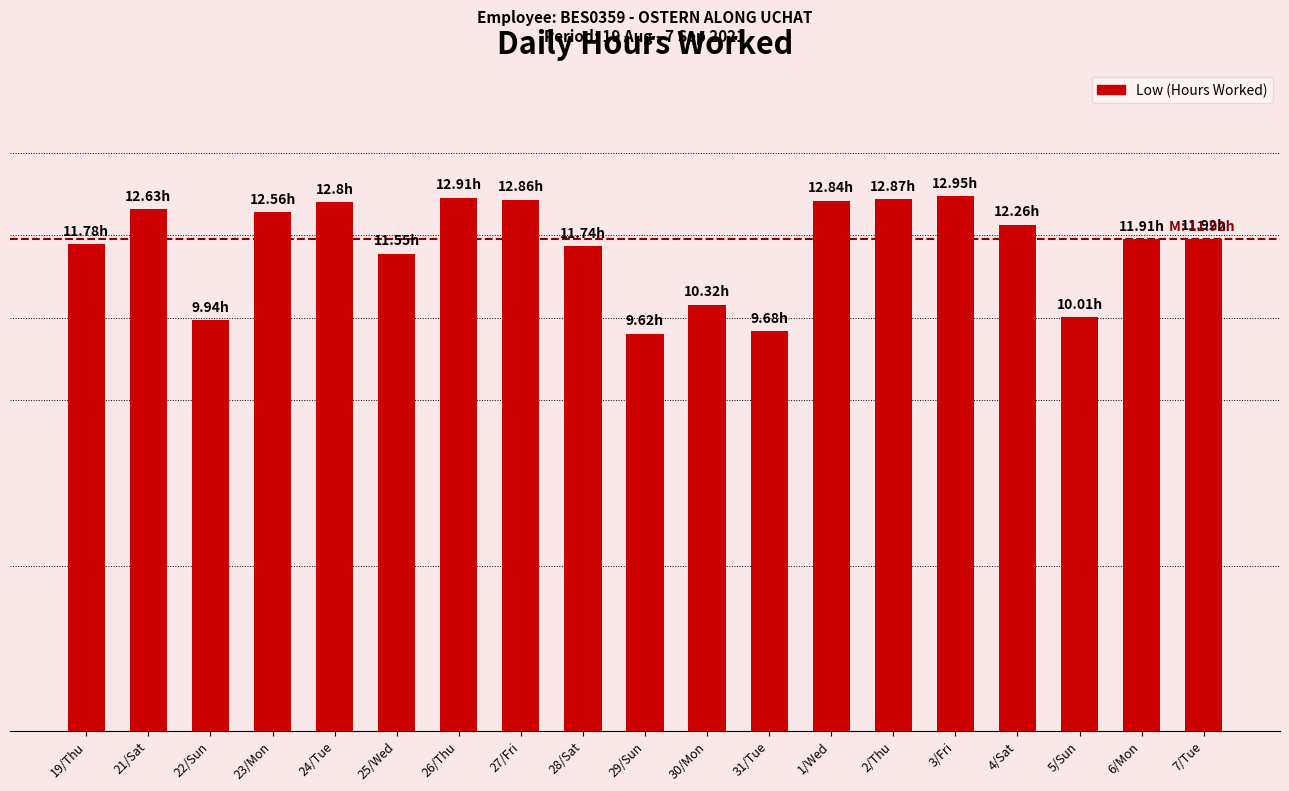

Are the bars horizontal?

No